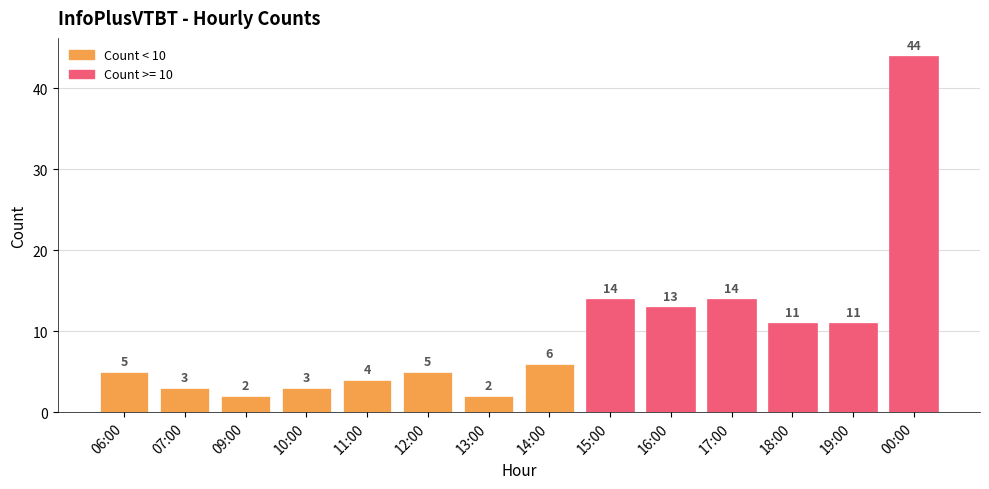

Is it true that the value at 11:00 is 4?

True